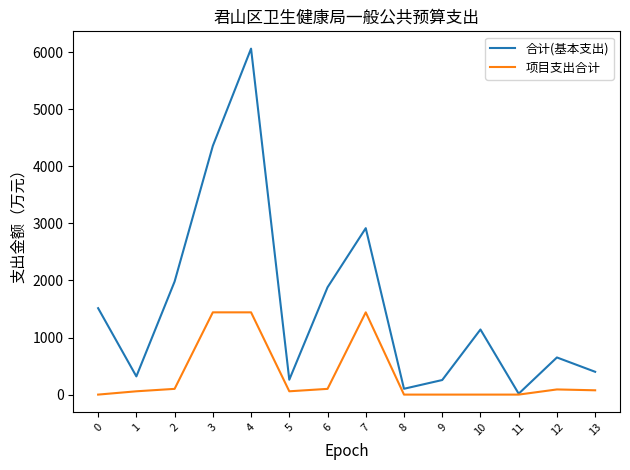

What is the average value of the 项目支出合计 series?

343.4